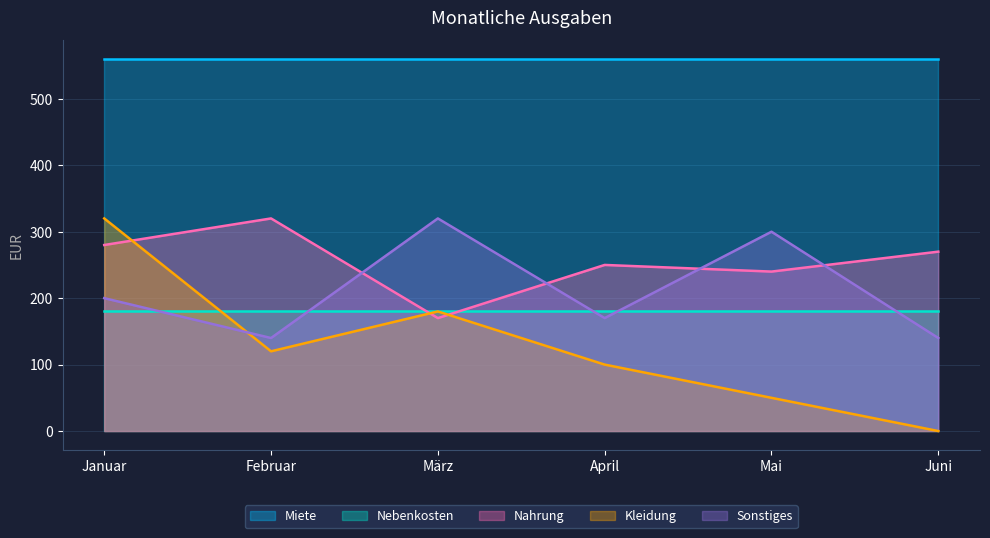

Which label corresponds to the largest value in the chart?

Februar